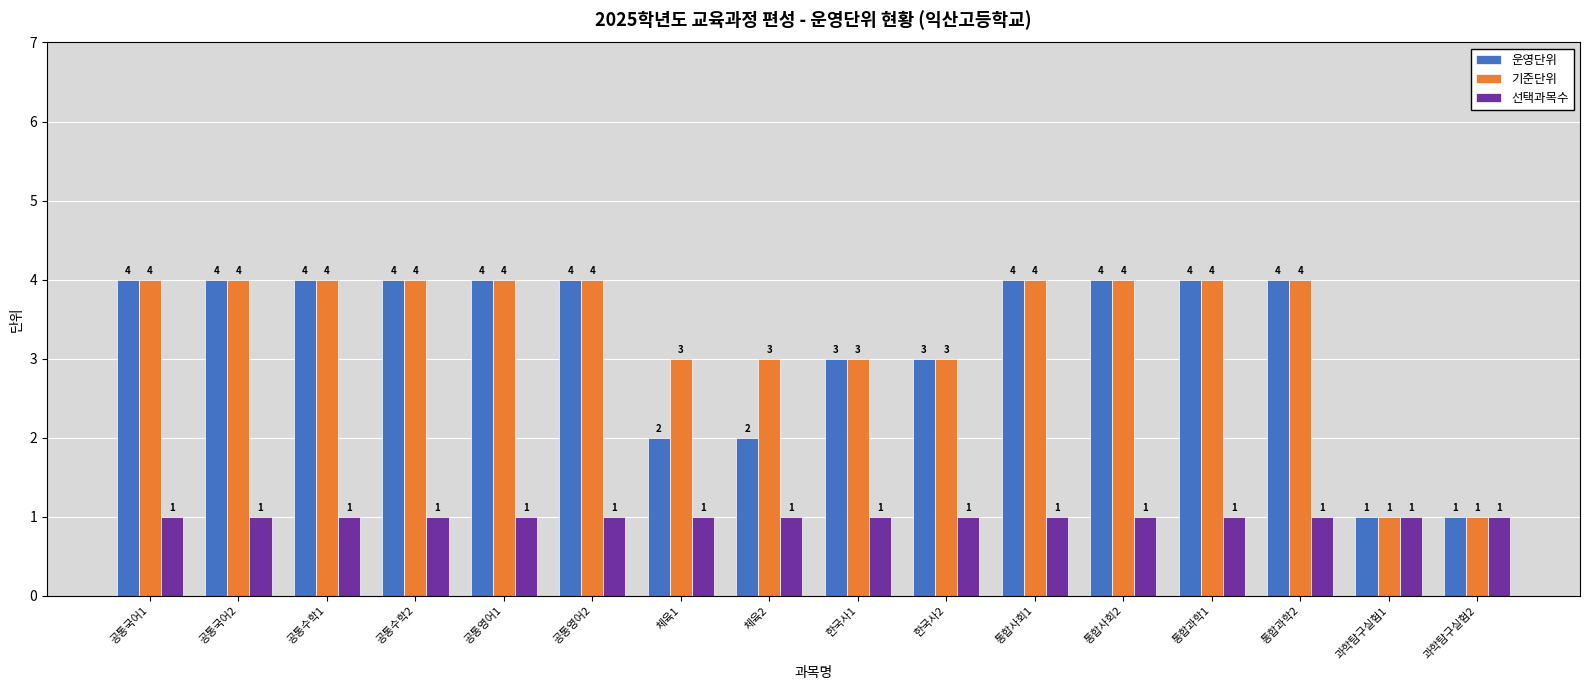

What is the approximate value of 기준단위 at 체육2?

3